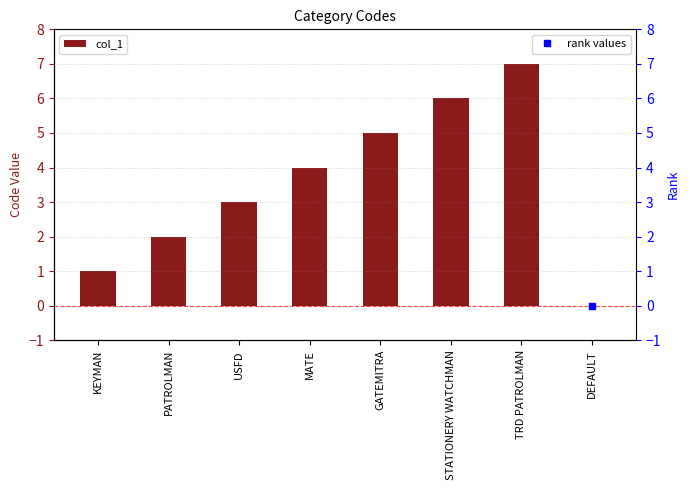

What is the difference between the second highest and second lowest values in the col_1 series?

5